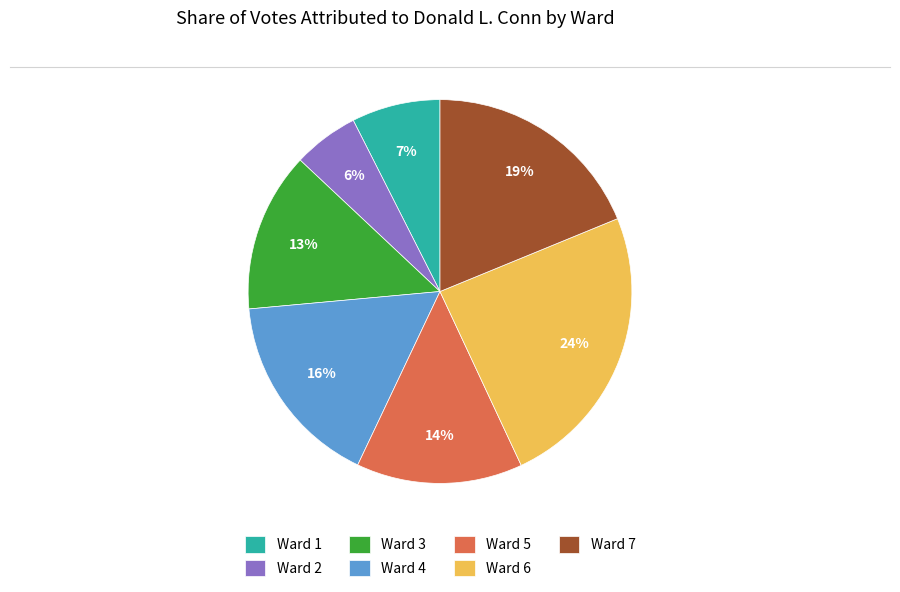

How many slices are in this pie chart?

7